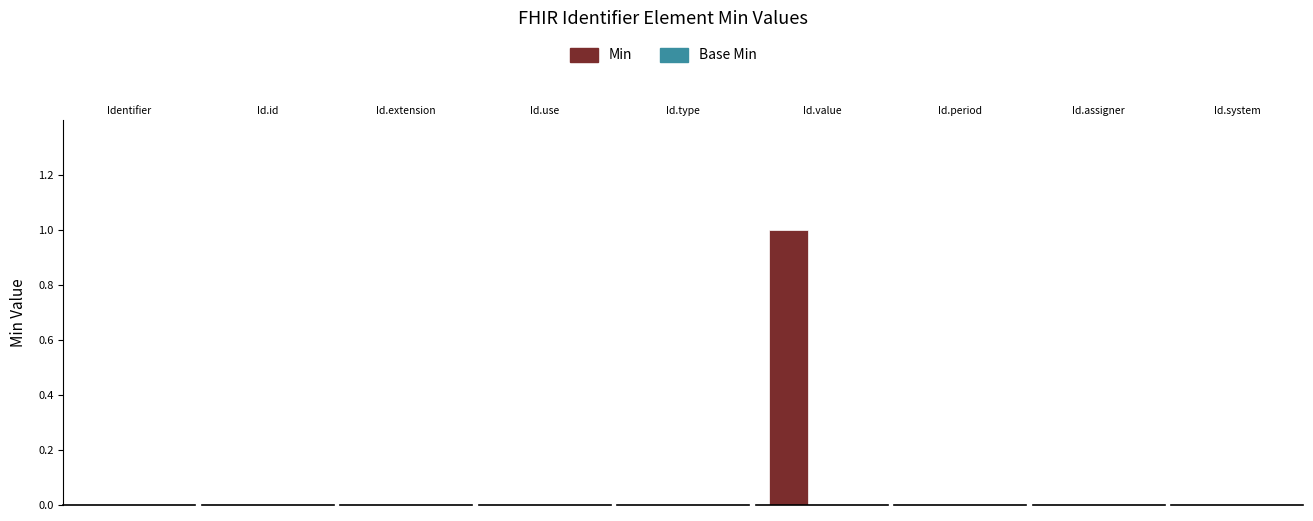

The value of Base Min at Identifier.period is 0. True or false?

True